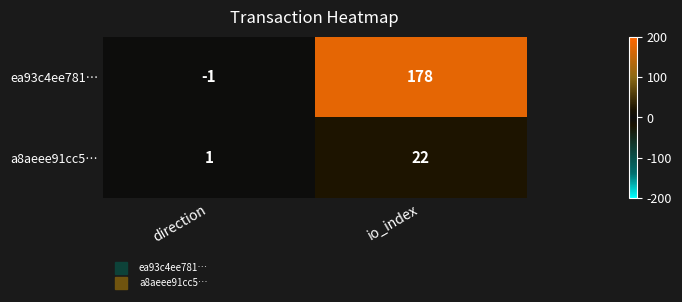

At direction, list the series in order from largest to smallest.

a8aeee91cc5…, ea93c4ee781…